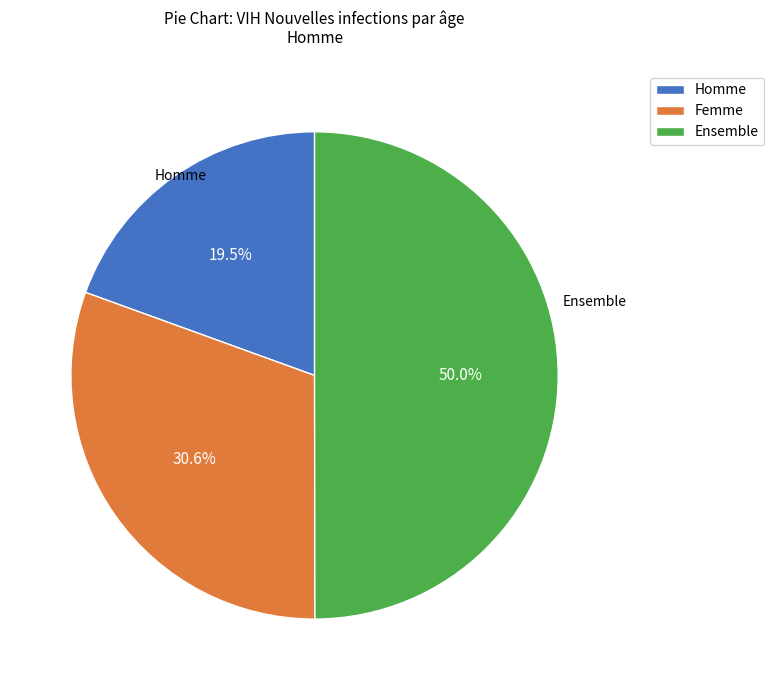

Rank the categories by value from lowest to highest.

Homme, Femme, Ensemble